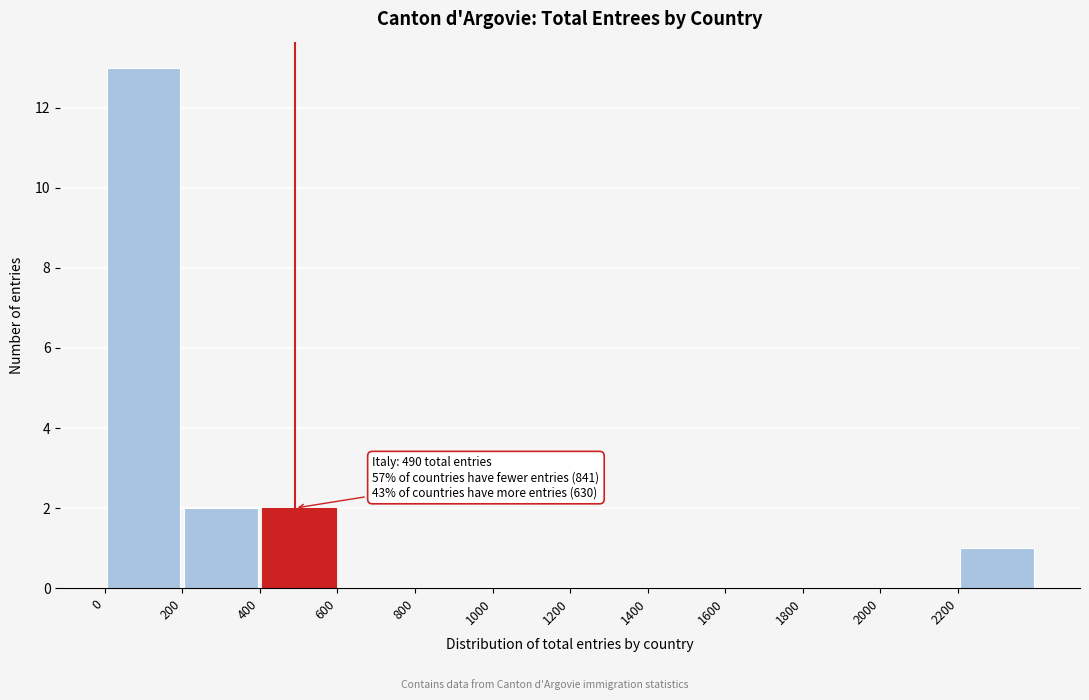

Over which range of the x-axis is the bar tallest?

0 to 200